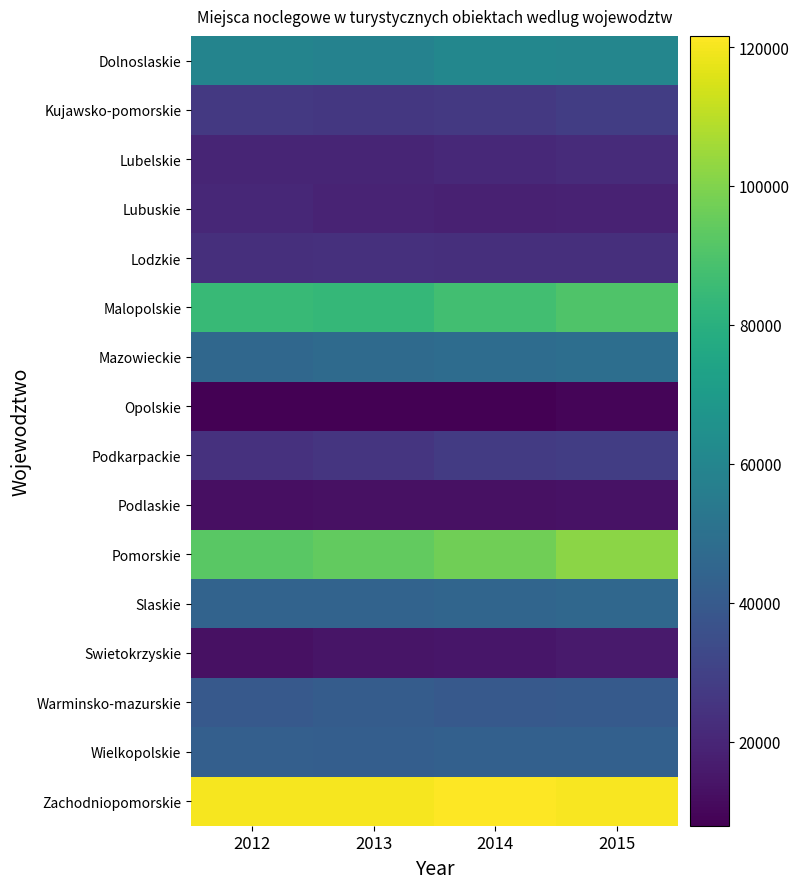

Which series has the largest range (max minus min)?

Pomorskie